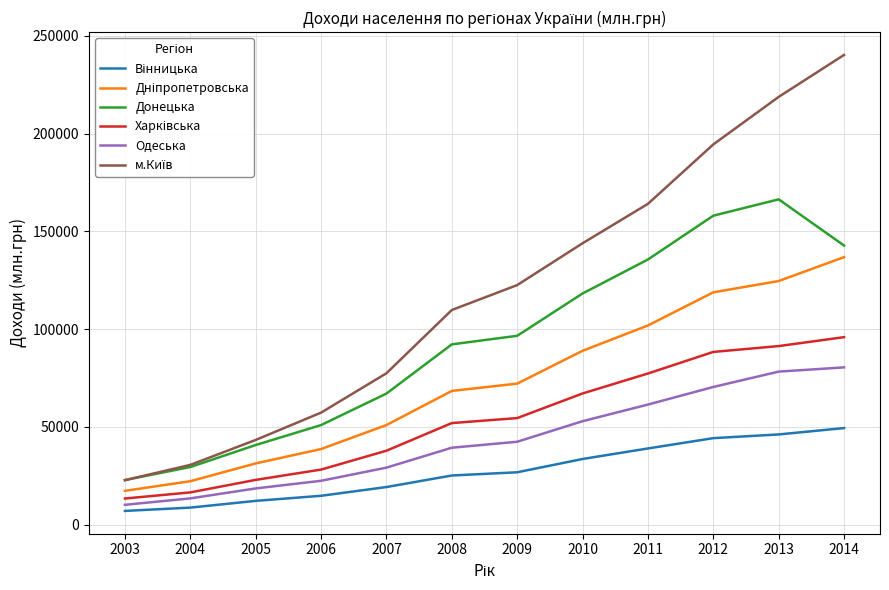

What is the total value across all series at 2014?

745506